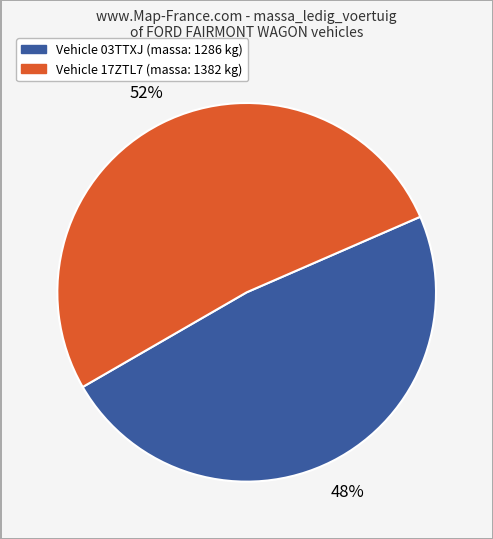

To the nearest percent, what is the difference between the largest and smallest slice percentages?

4%